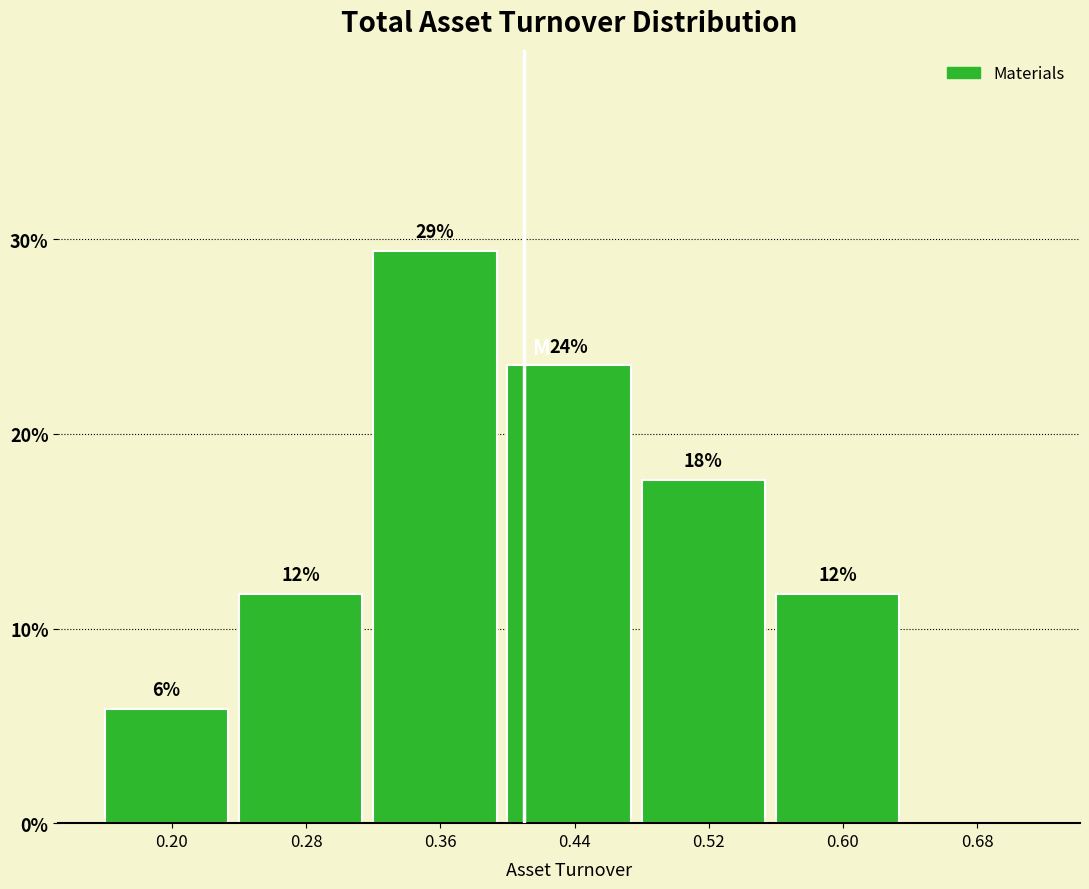

Are the bars horizontal?

No